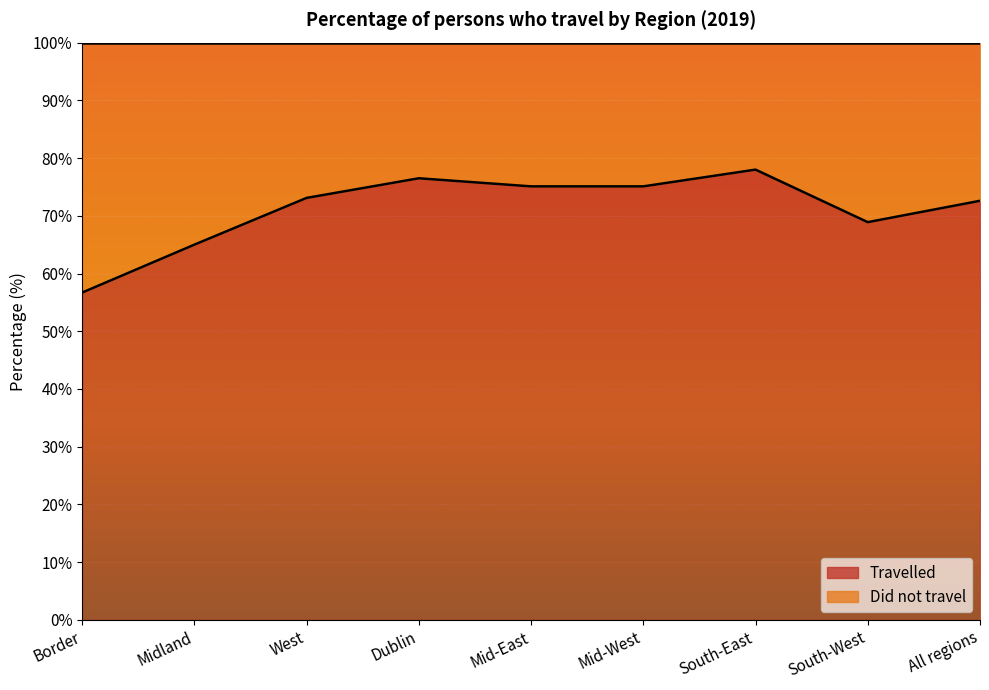

Reading left to right, transcribe all the data shown in this chart.

Border=56.7	Midland=65.0	West=73.1	Dublin=76.5	Mid-East=75.1	Mid-West=75.1	South-East=78.0	South-West=68.9	All regions=72.6